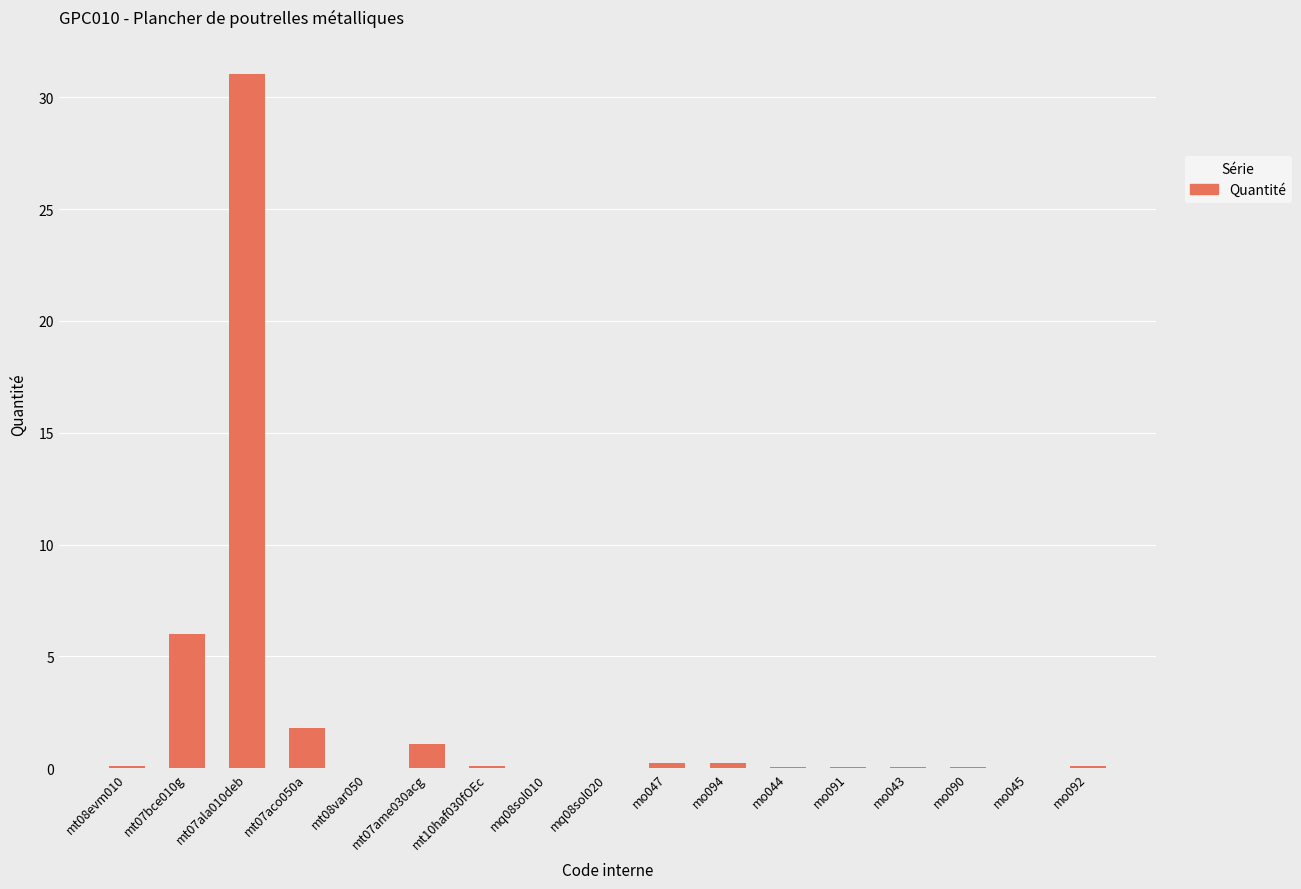

The chart shows a value of 0.0 at mo043. True or false?

True